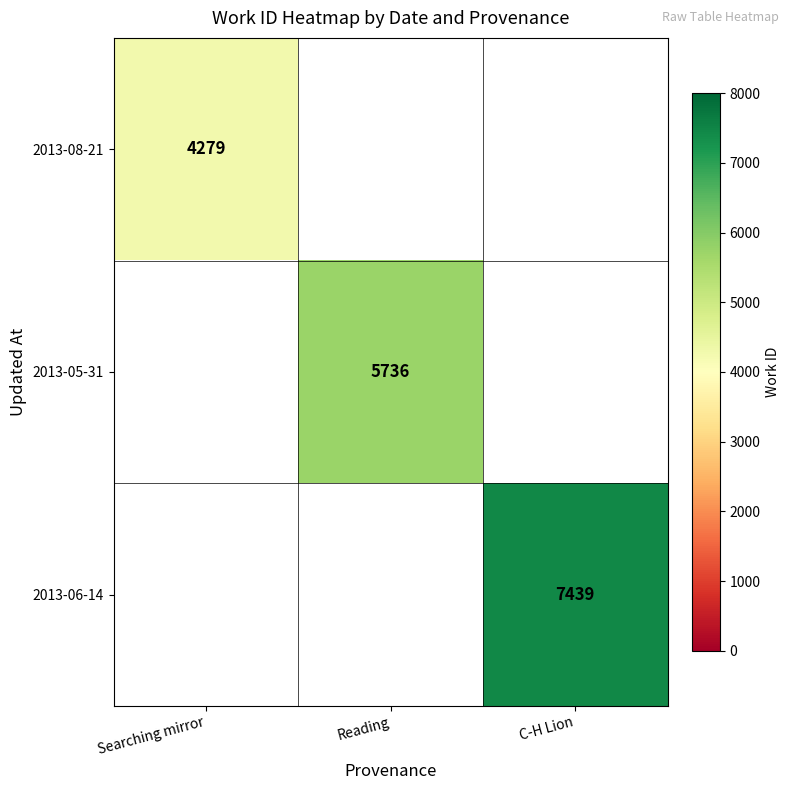

The 2013-06-14 series shows 12942 at C-H Lion. True or false?

False